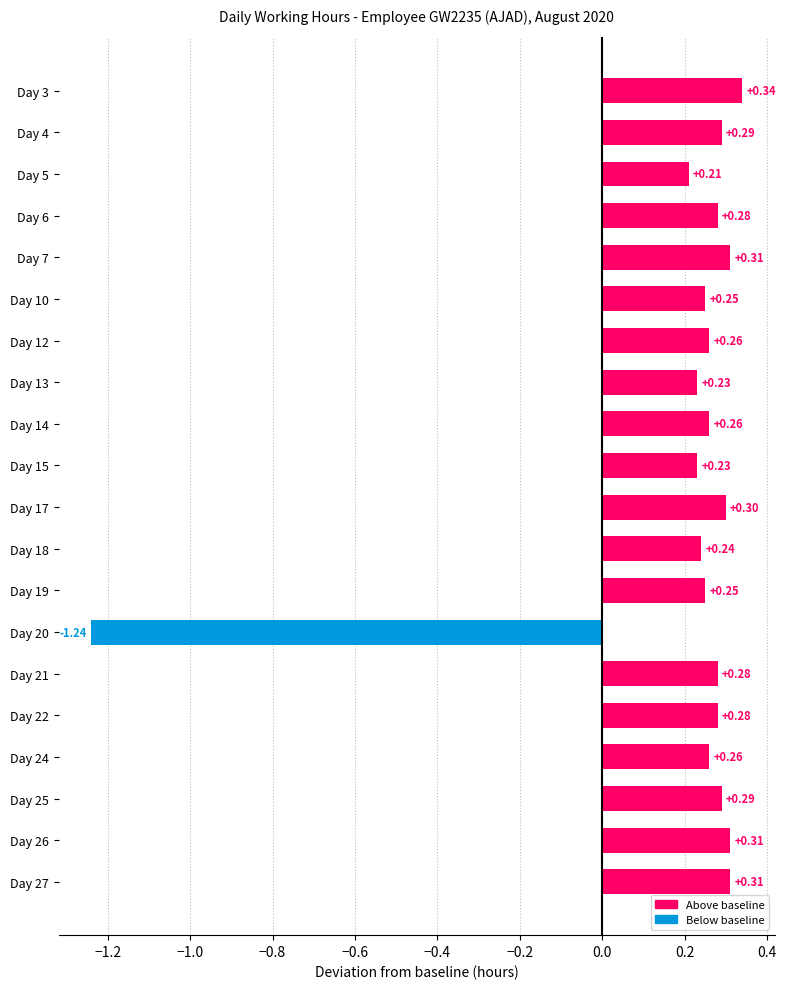

How many values are above zero?

19